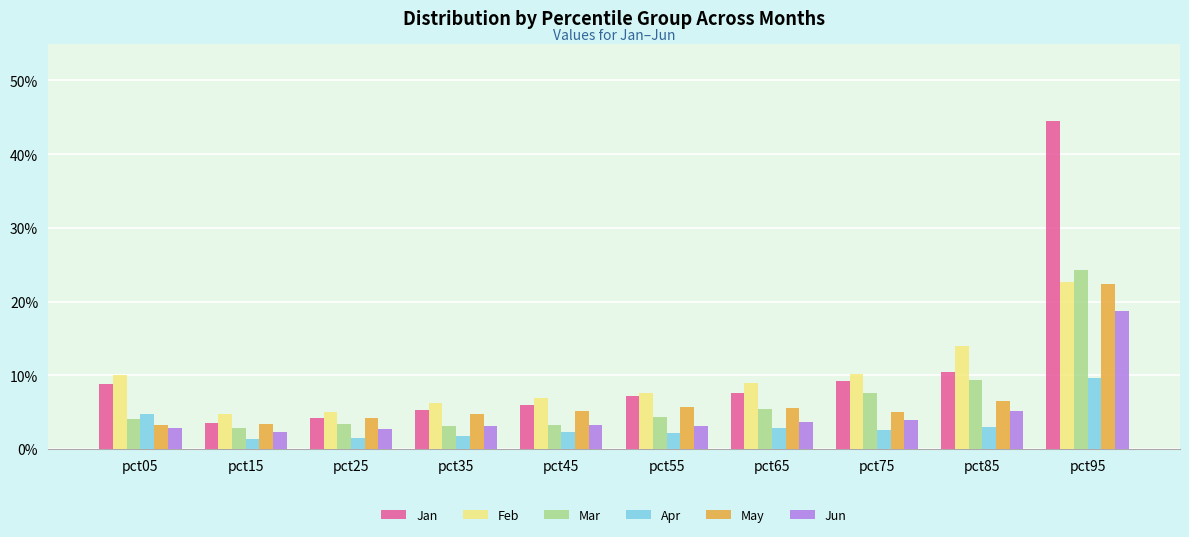

Rank the series by their maximum value, from highest to lowest.

Jan, Mar, Feb, May, Jun, Apr